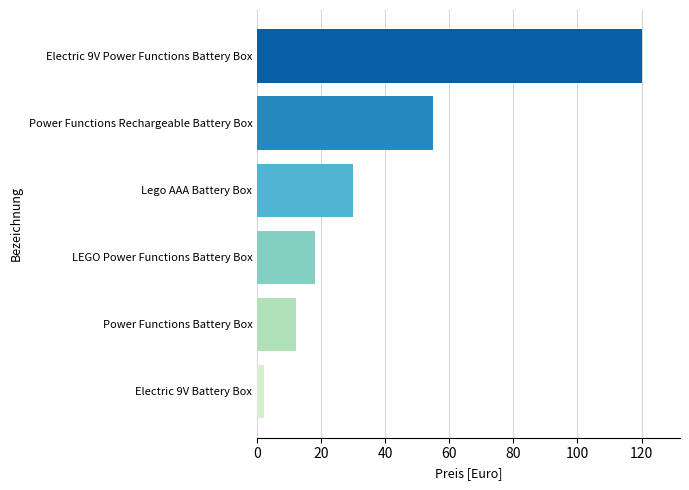

How many categories are shown in the chart?

6